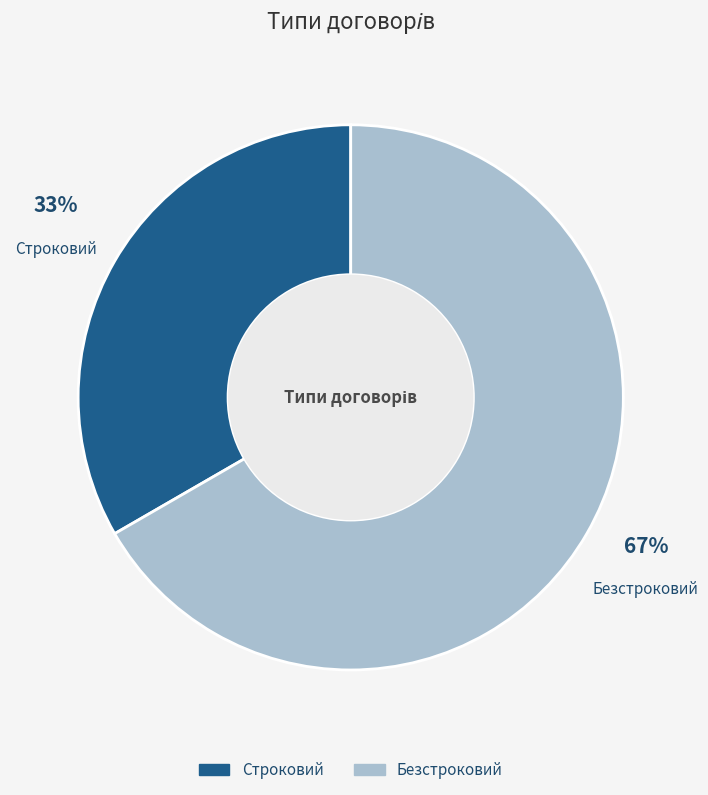

To the nearest percent, what is the average slice percentage?

50%